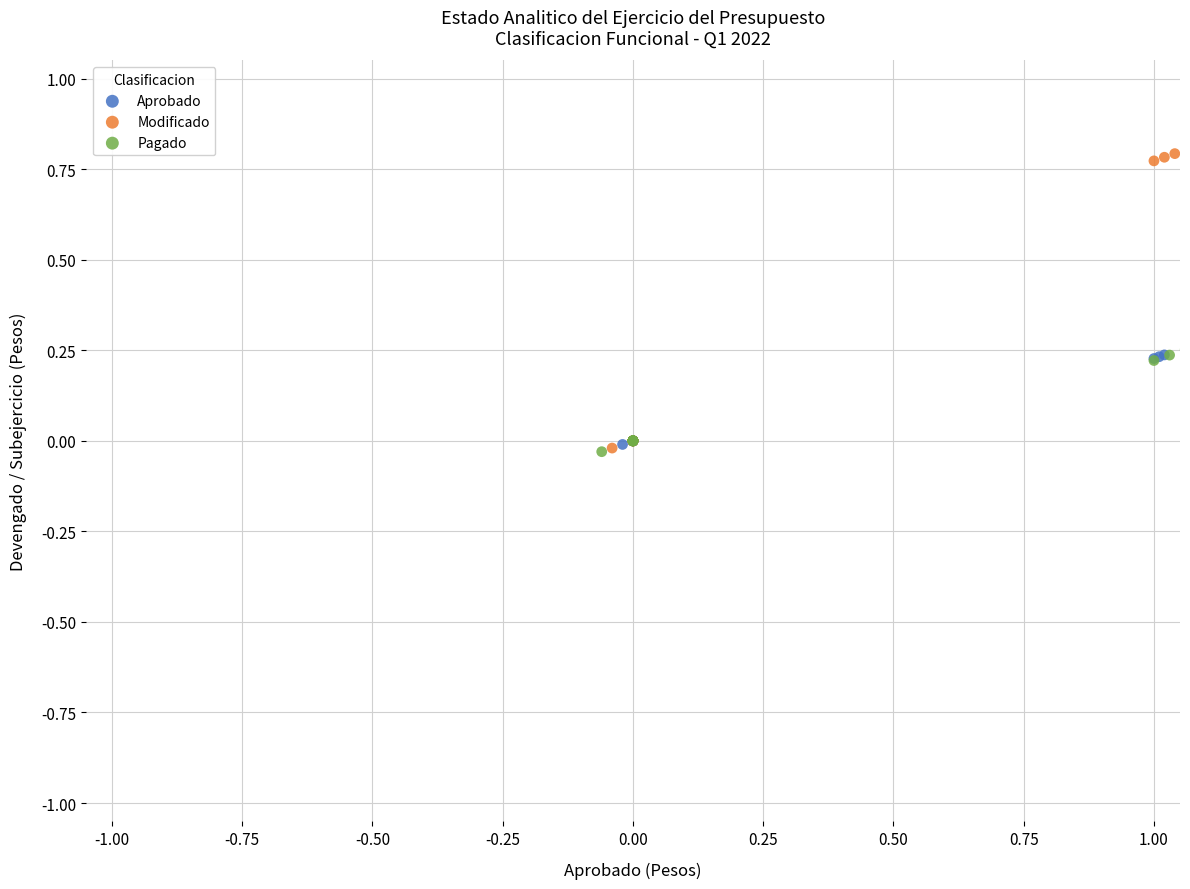

Which series has the widest spread of Y values?

Modificado